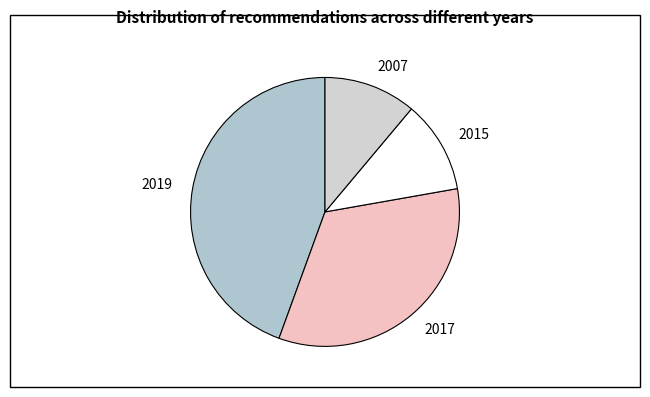

Which has a higher value, 2015 or 2017?

2017